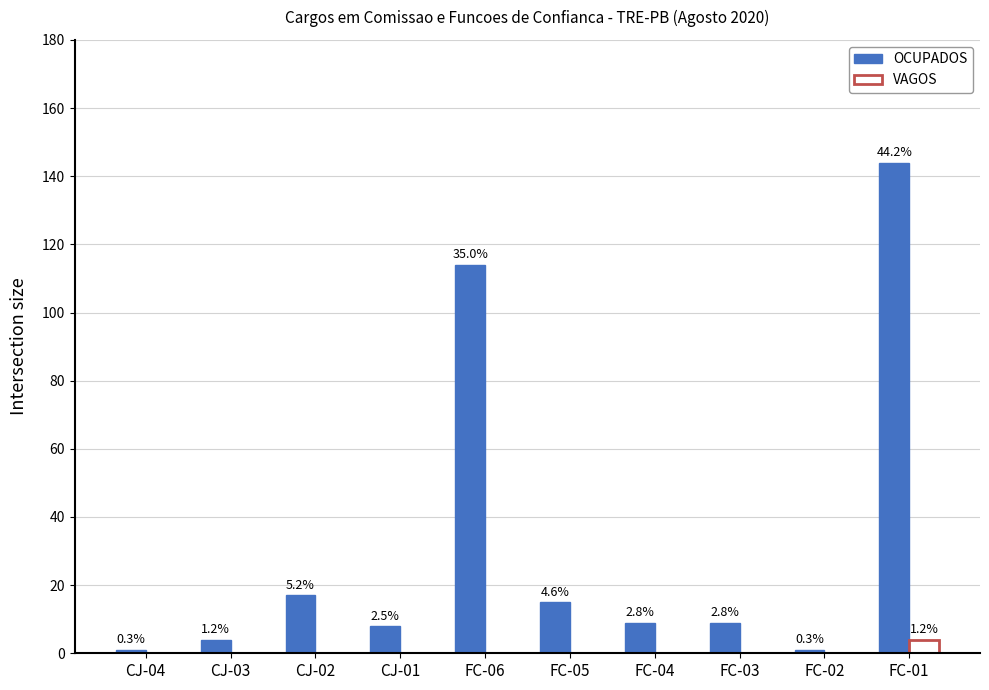

Rank the series by their average value, from highest to lowest.

OCUPADOS, VAGOS